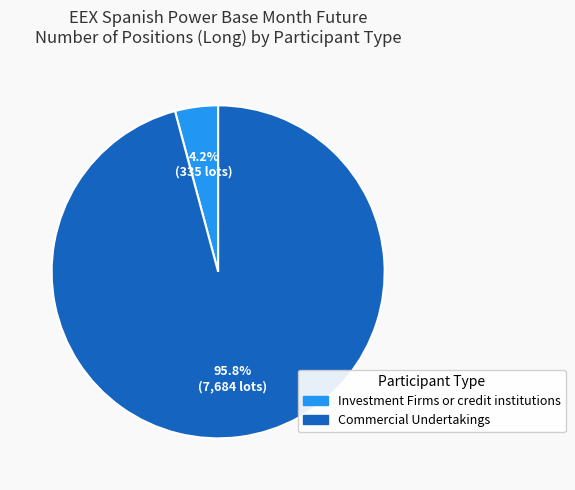

Is there any slice that represents more than half of the pie?

Yes